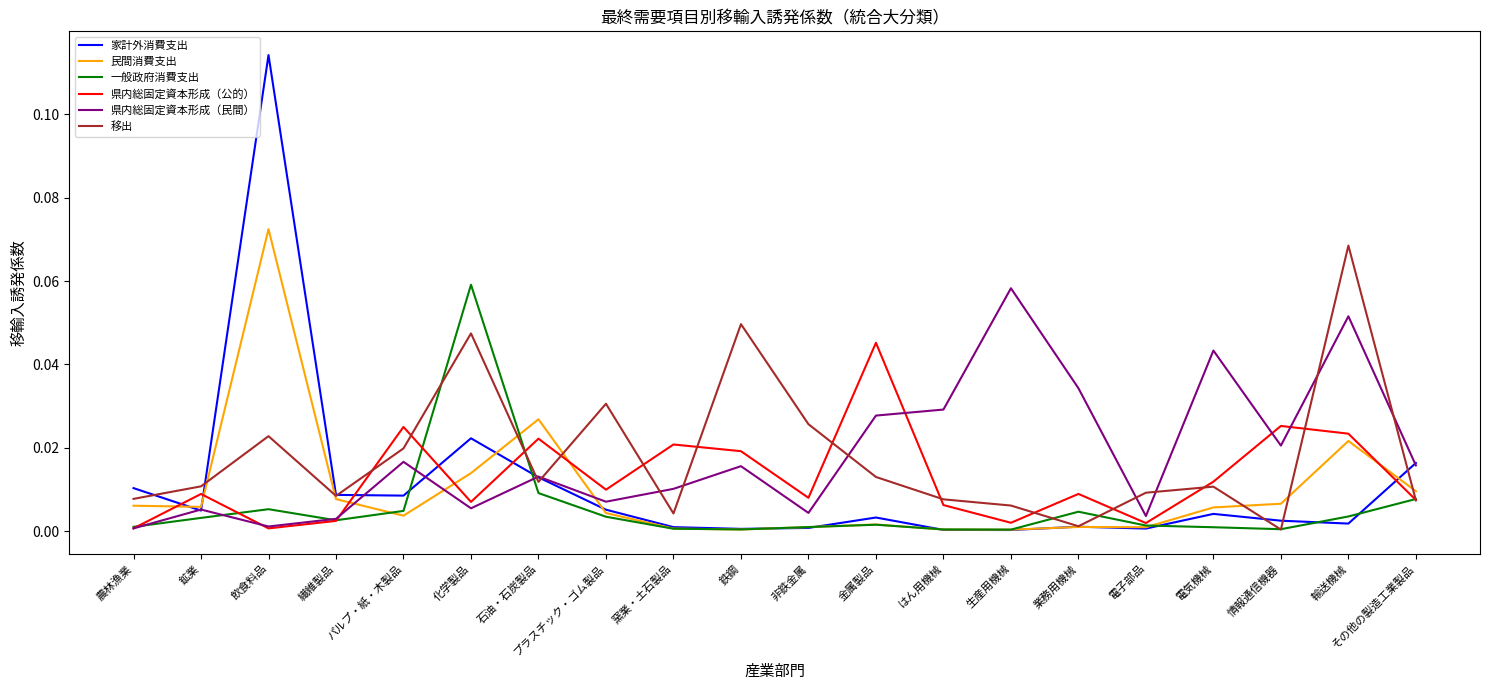

At which category is the sum across all series the highest?

飲食料品